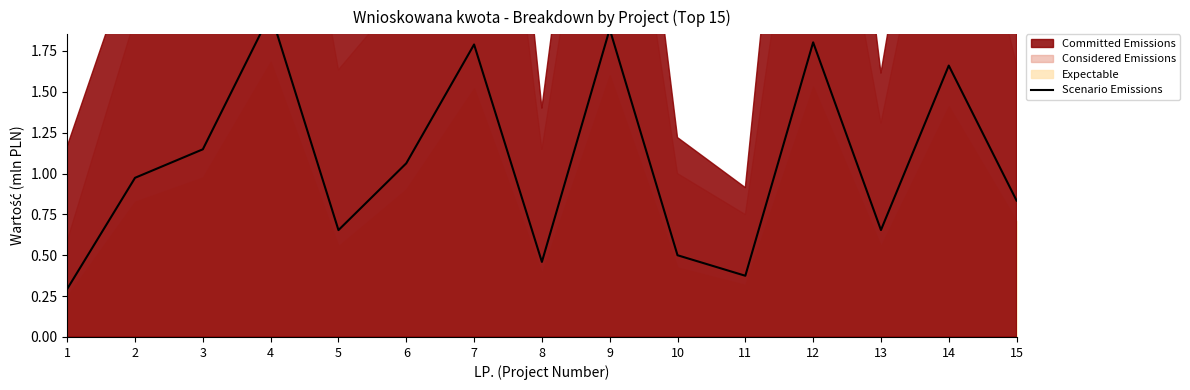

Where is the data nearest to the value 1?

2